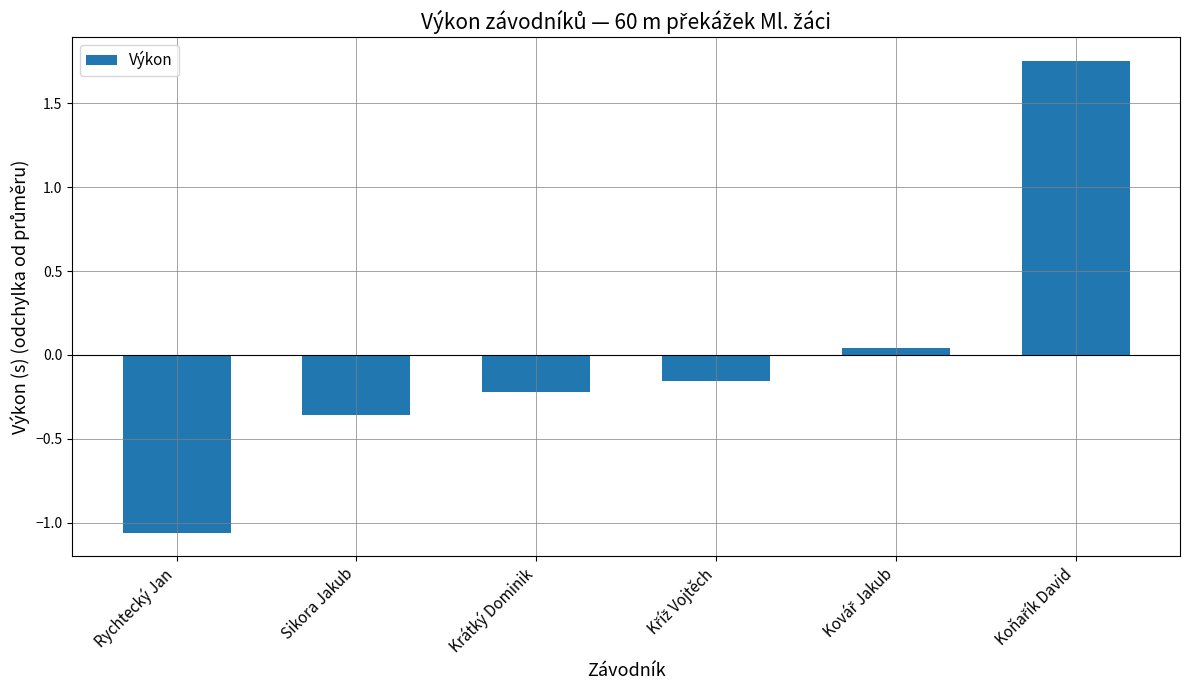

What is the difference between the second highest and minimum values?

1.1